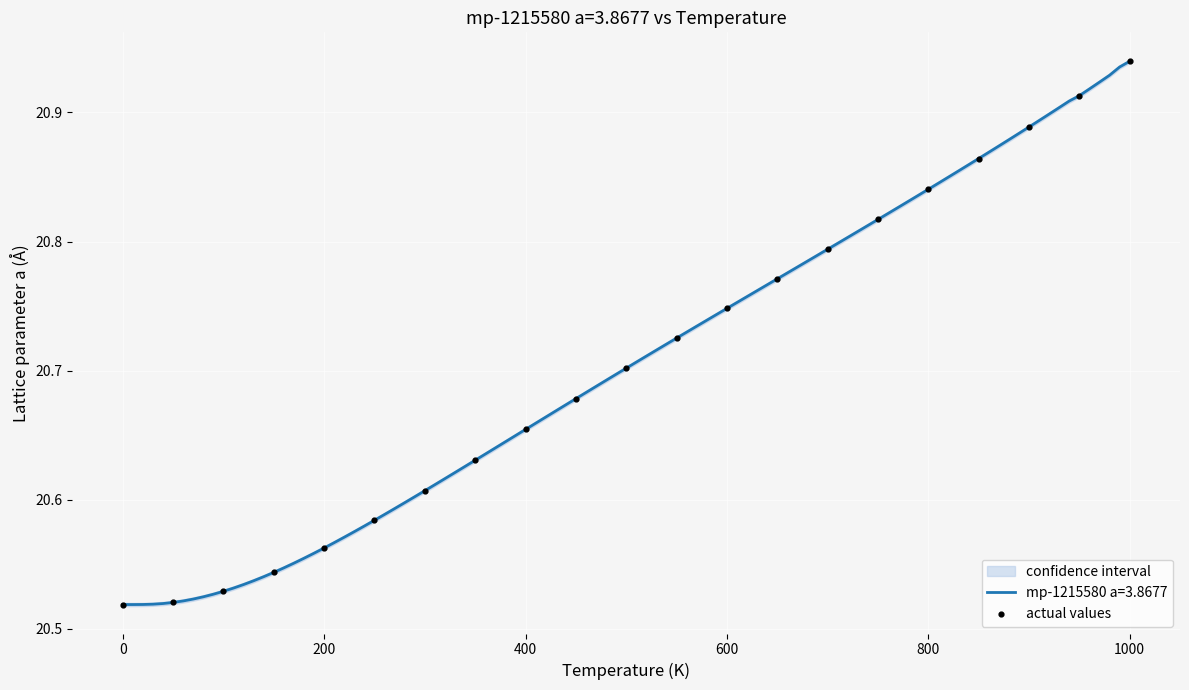

Between 800 and 1000, which is larger?

1000